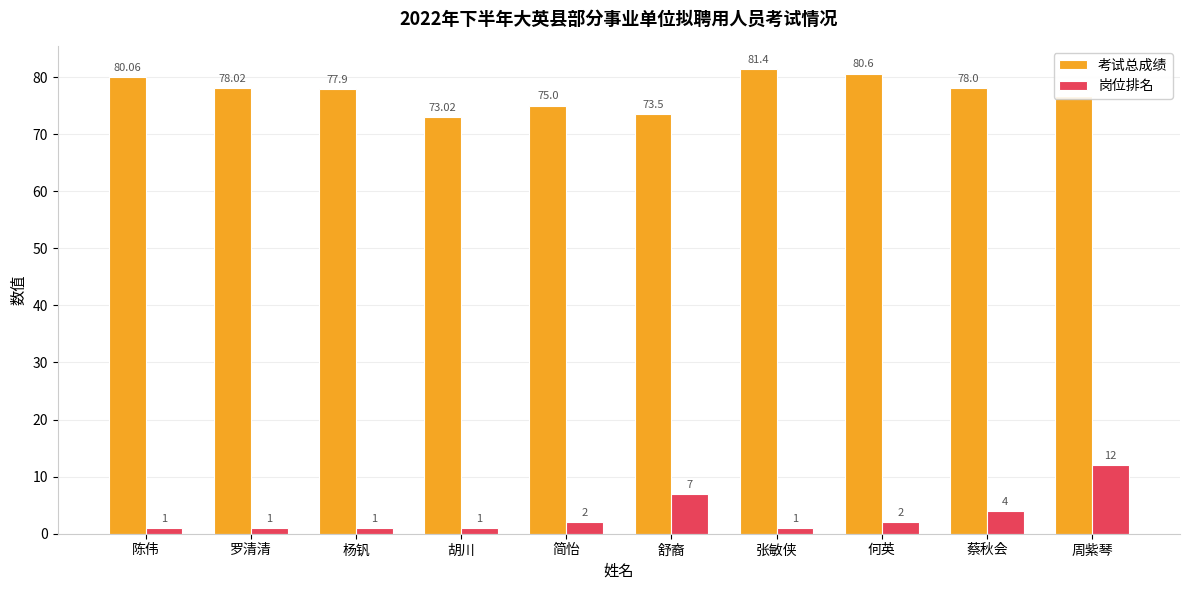

What is the spread (max minus min) of values at 蔡秋会?

74.0